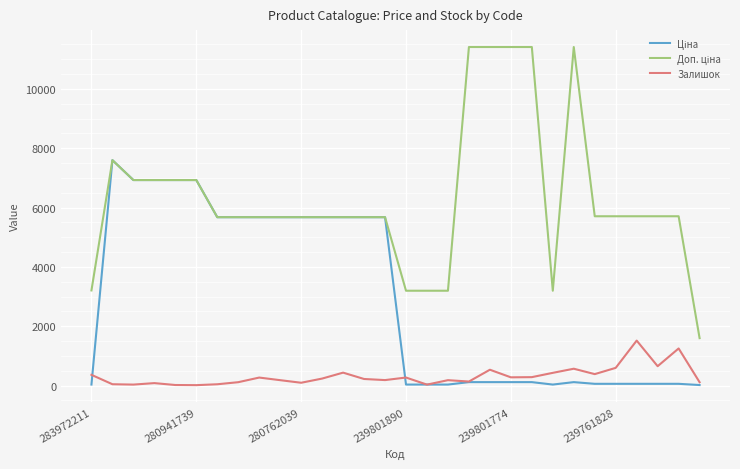

What is the greatest value displayed?

11410.0